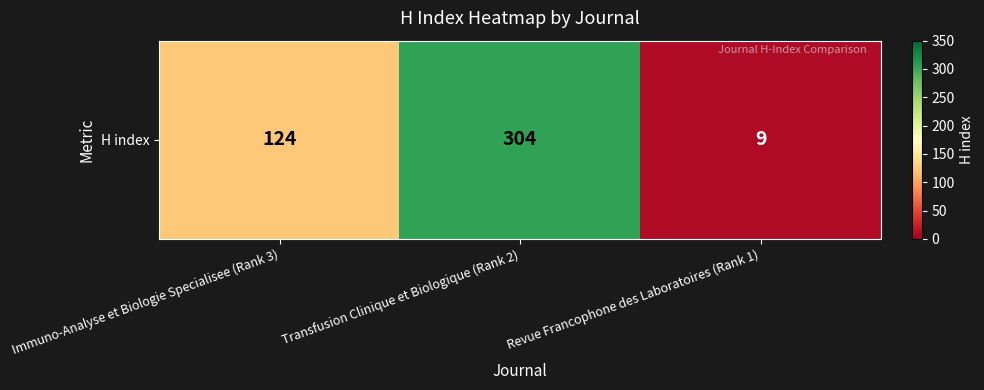

True or false: the data shows 304 at Transfusion Clinique et Biologique (Rank 2).

True